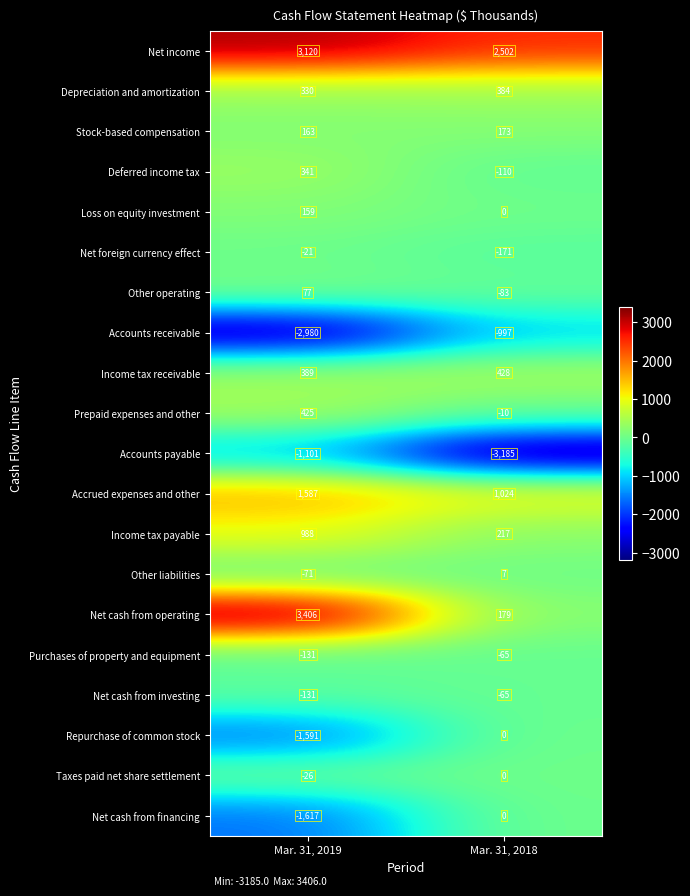

What is the approximate value of Purchases of property and equipment at Mar. 31, 2019?

-131